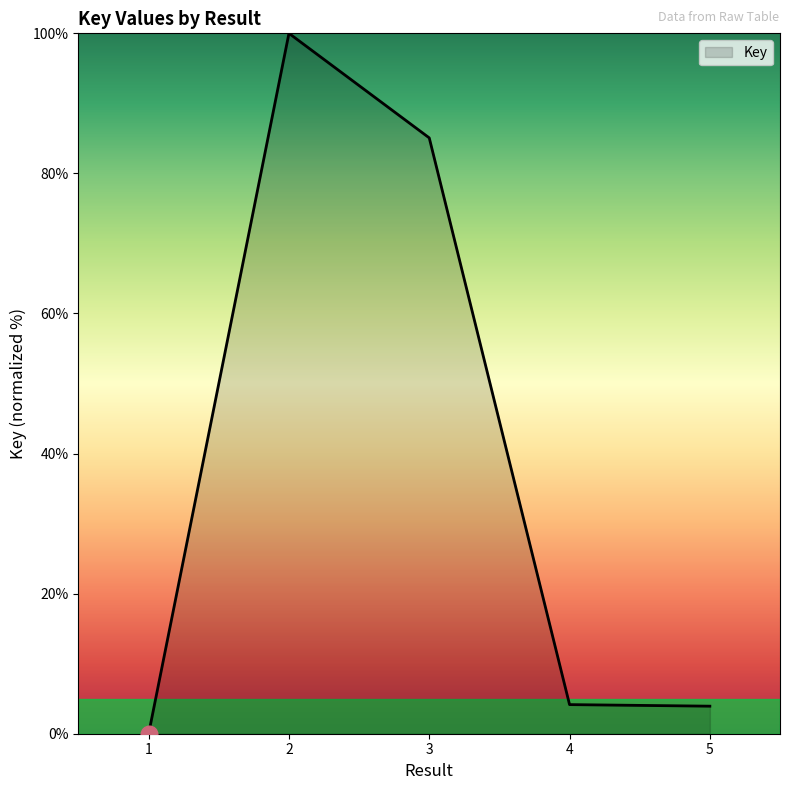

Is it true that the value at 4 is 4.2?

True